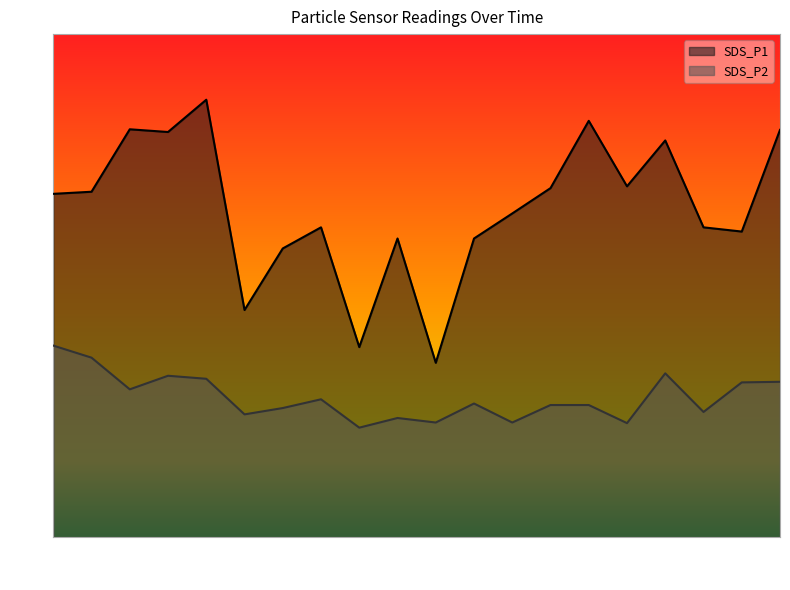

At which category does SDS_P1 reach its first local peak?

00:07